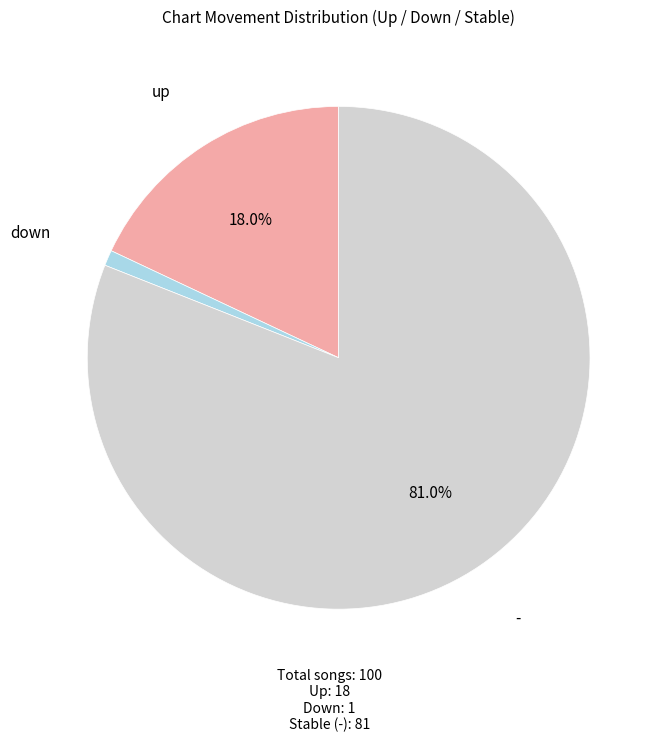

Do down and up together represent more than half of the pie?

No